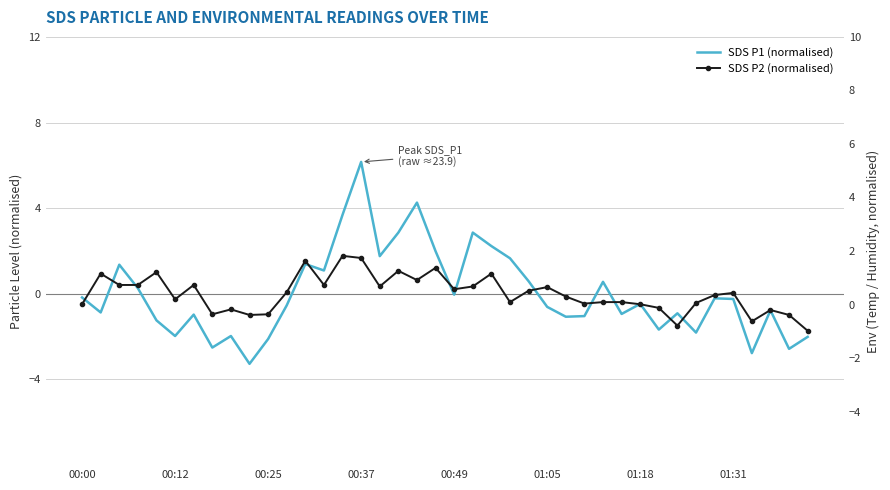

What position from the right is 21?

19